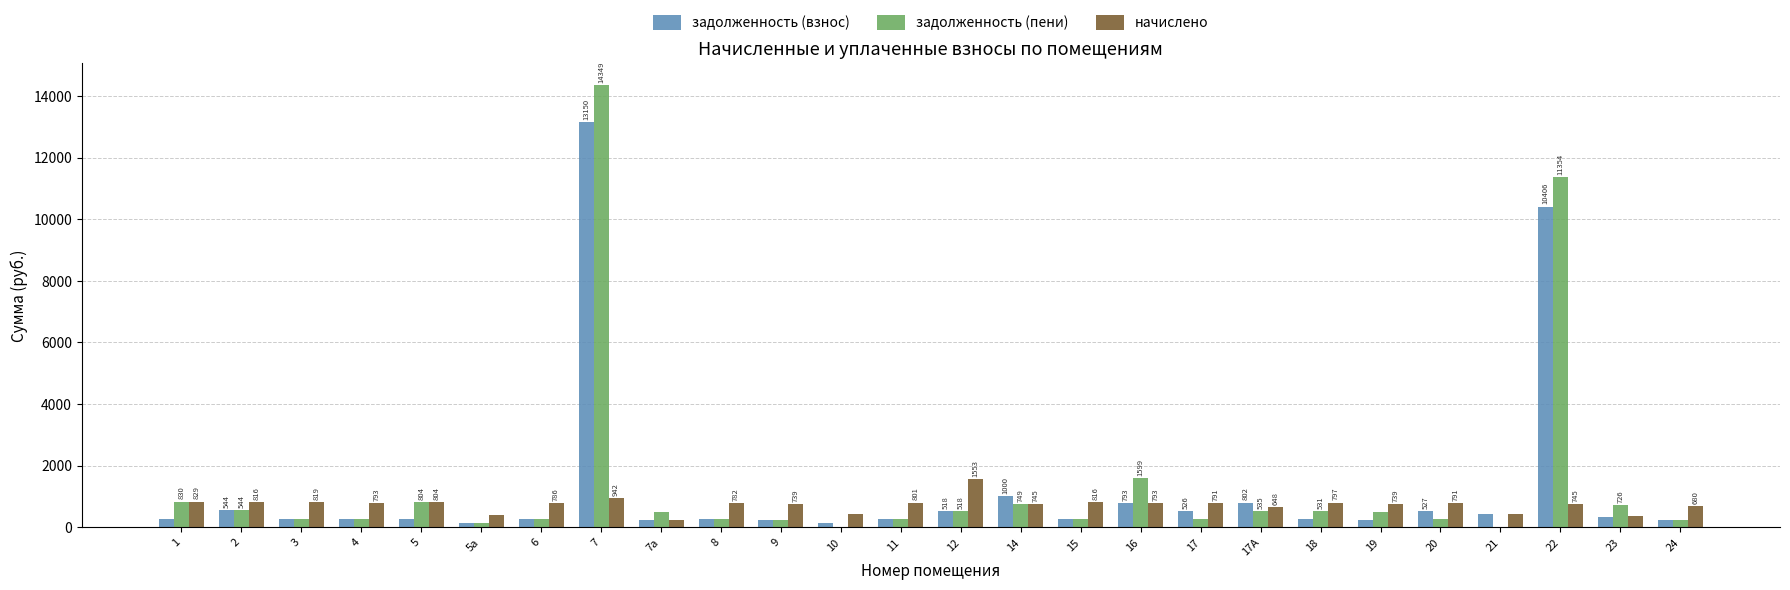

Which series changed the most between 18 and 21?

задолженность (пени)